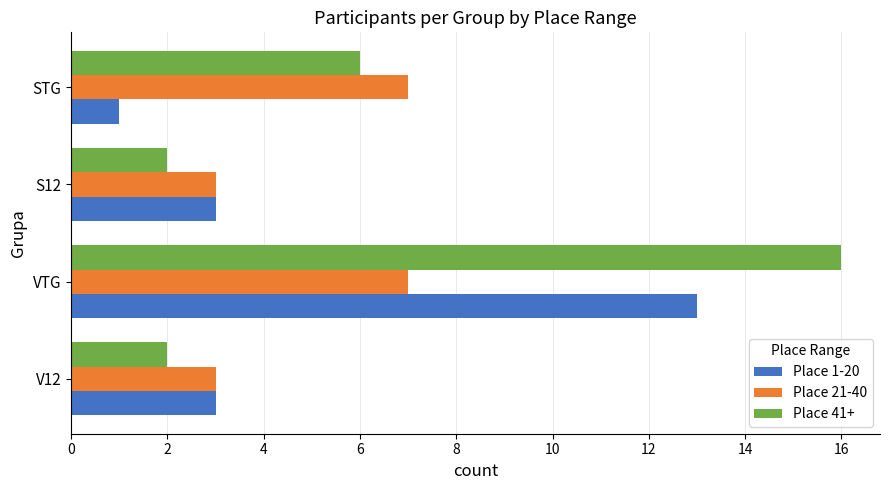

The value of Place 1-20 at VTG is 18. True or false?

False